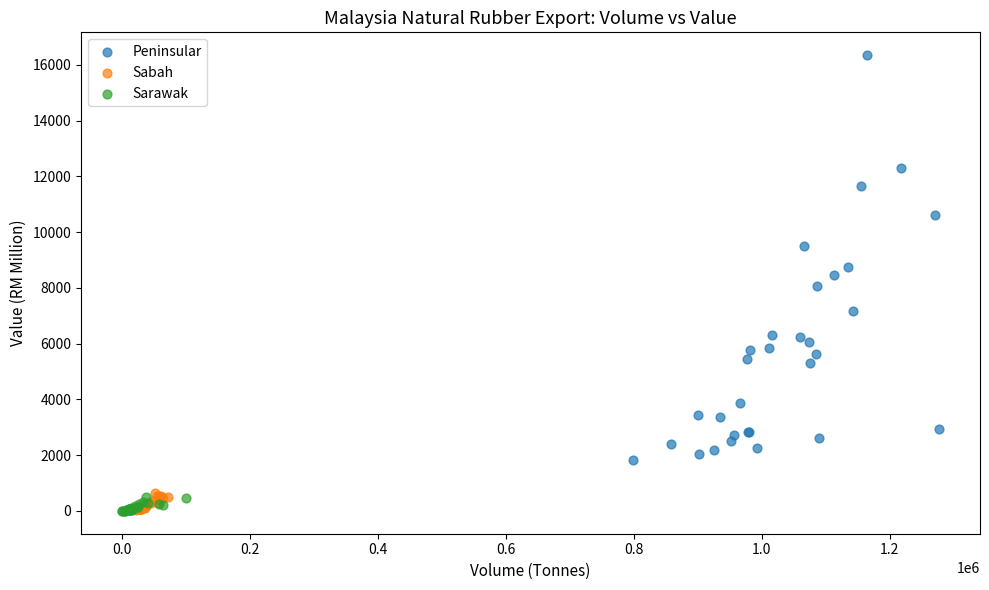

Which series has the widest spread of Y values?

Peninsular